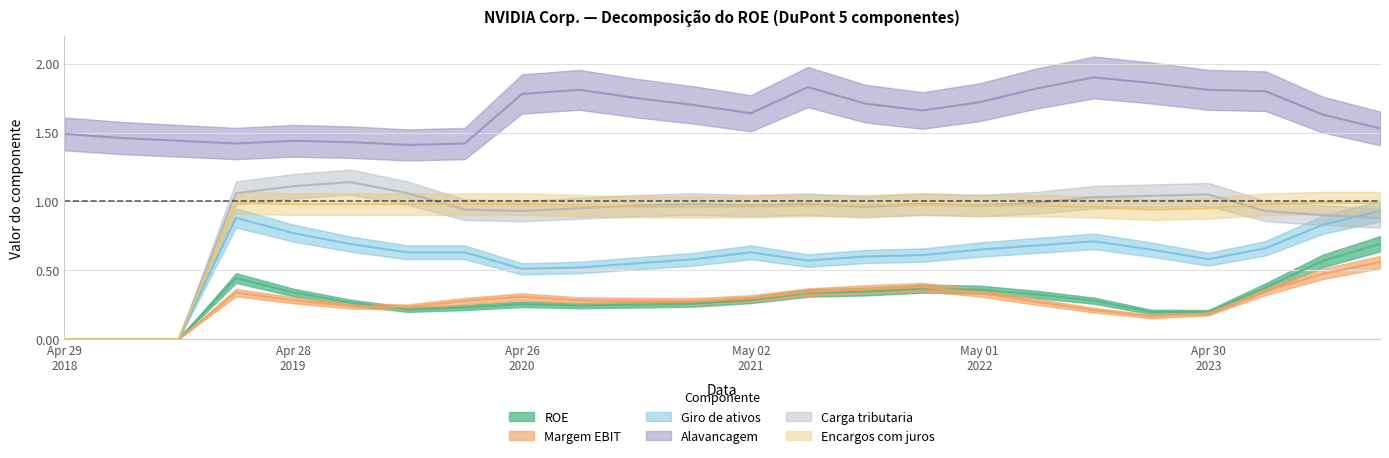

At how many categories does at least one series exceed 0?

24